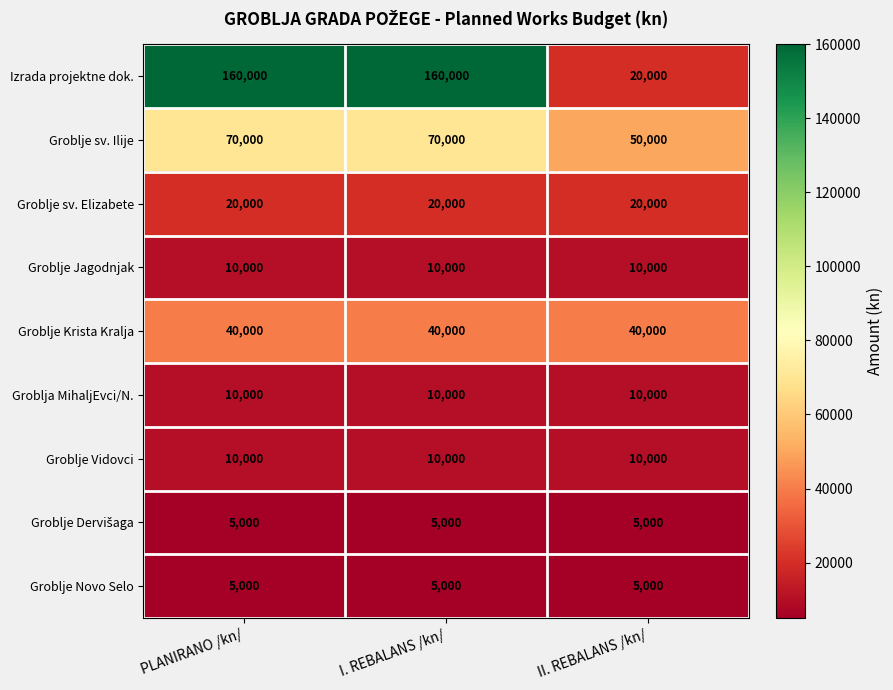

The Groblje Novo Selo series shows 8663 at I. REBALANS /kn/. True or false?

False